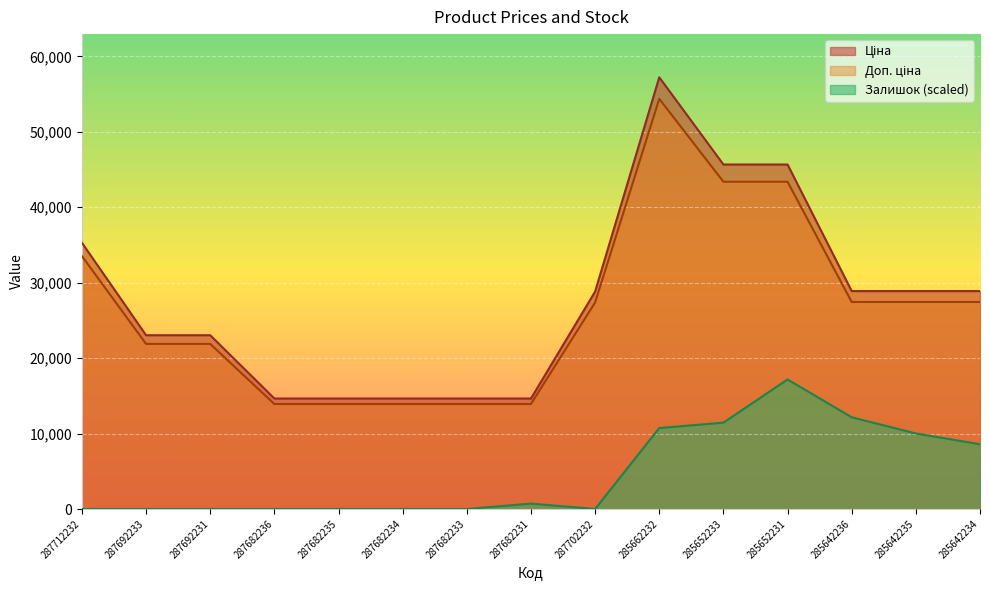

What is the label of the 10th point from the right?

287682234